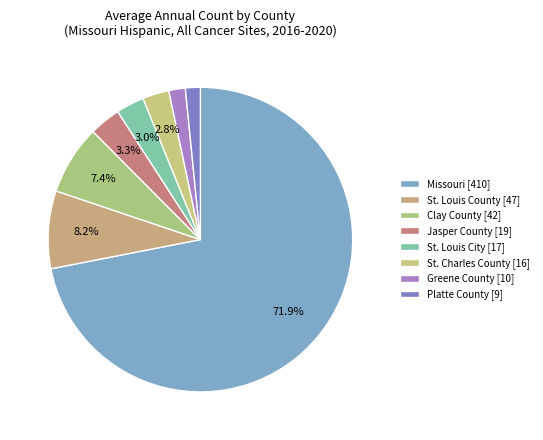

How many slices are in this pie chart?

8